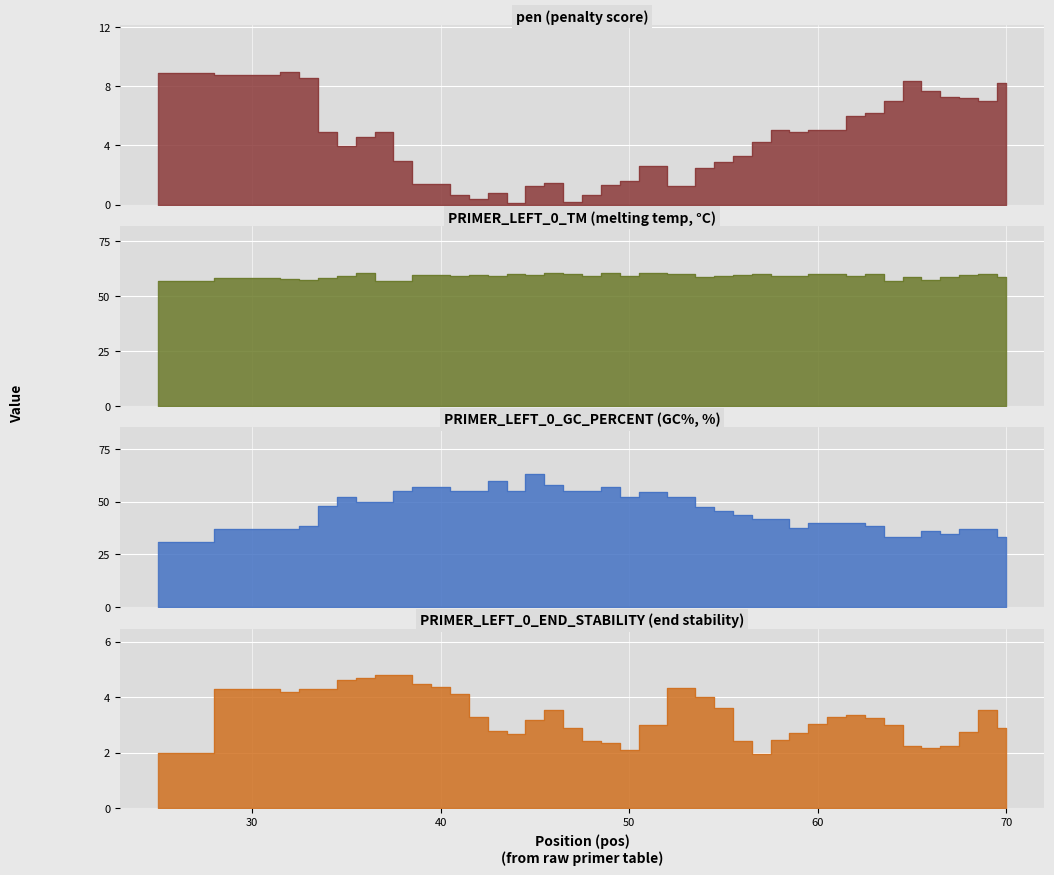

How many data points in PRIMER_LEFT_0_TM are above 59?

26